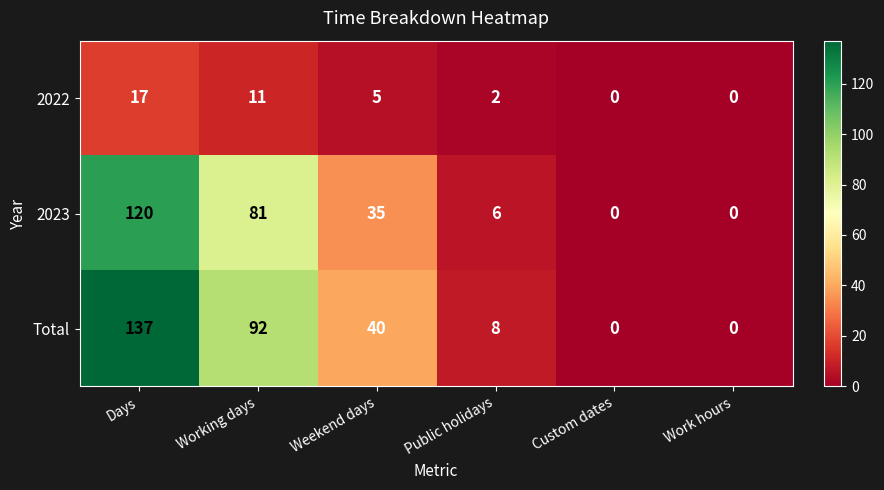

Count the number of data series in this chart.

3